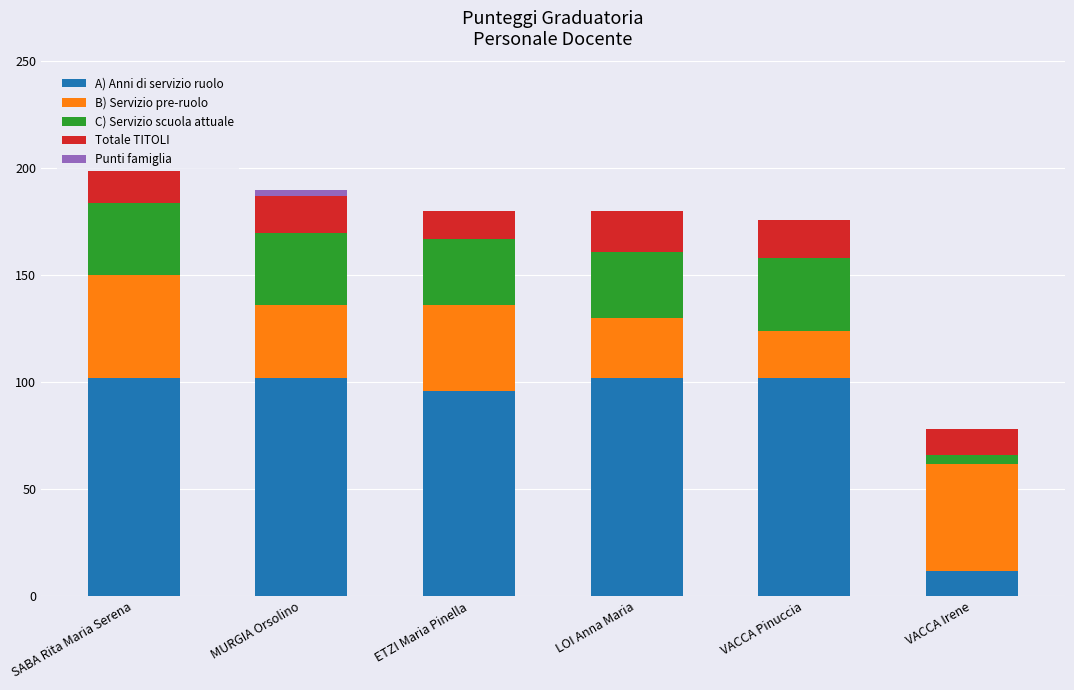

What is the sum of all A) Anni di servizio ruolo values?

516